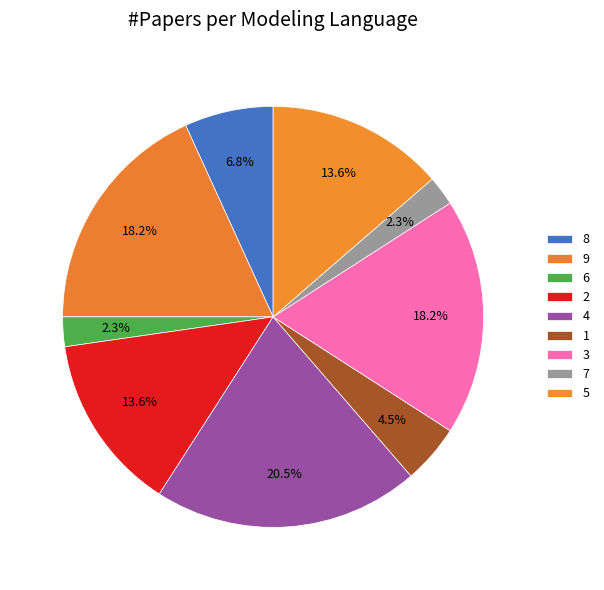

To the nearest percent, what percentage of the pie is 4?

20%